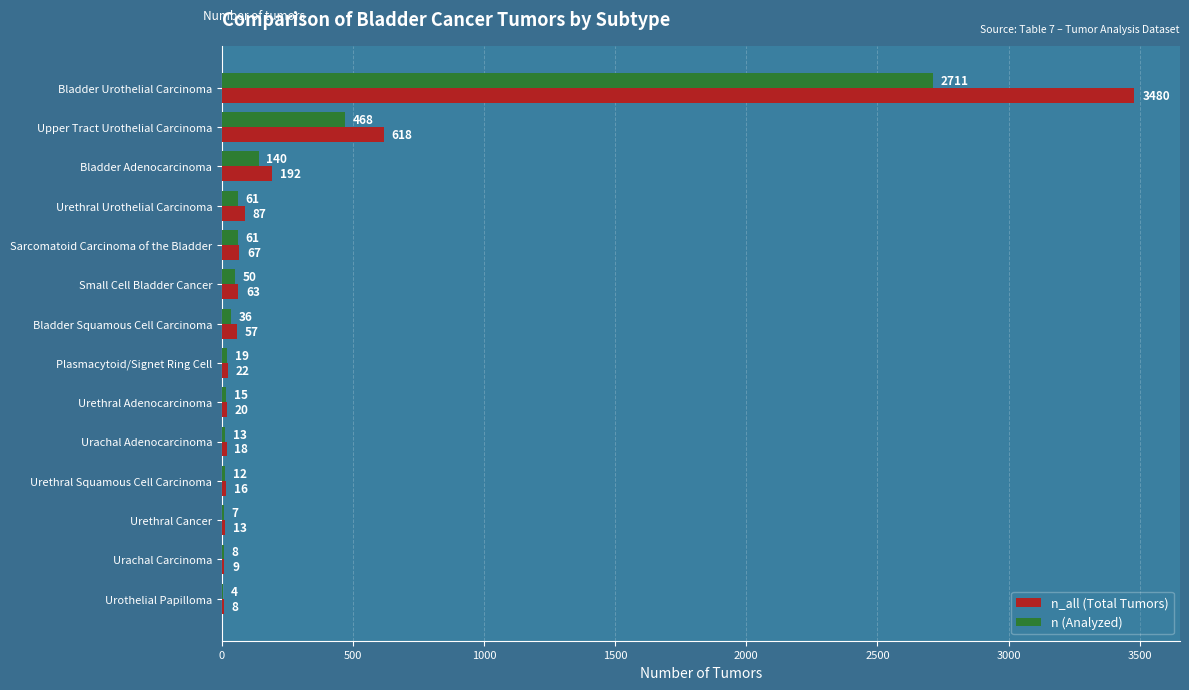

The value of n (Analyzed) at Urachal Carcinoma is 8. True or false?

True